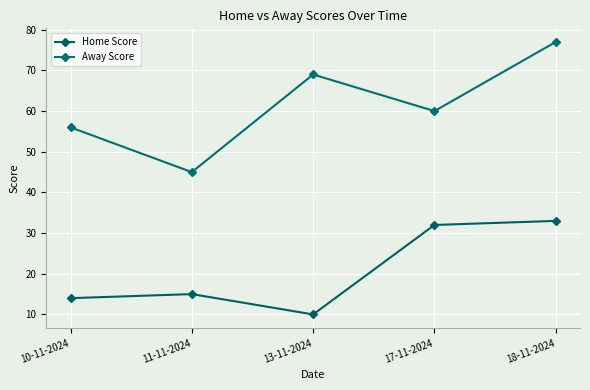

What is the greatest value displayed?

77